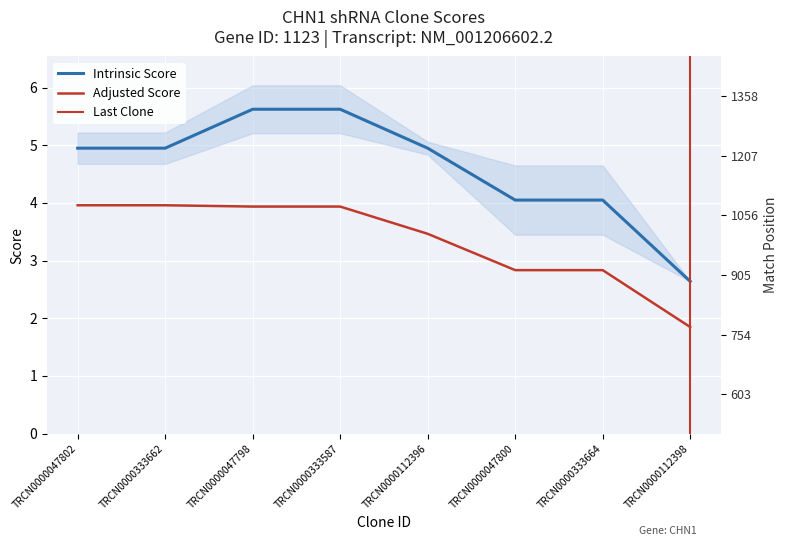

Which series has the largest range (max minus min)?

Match Position